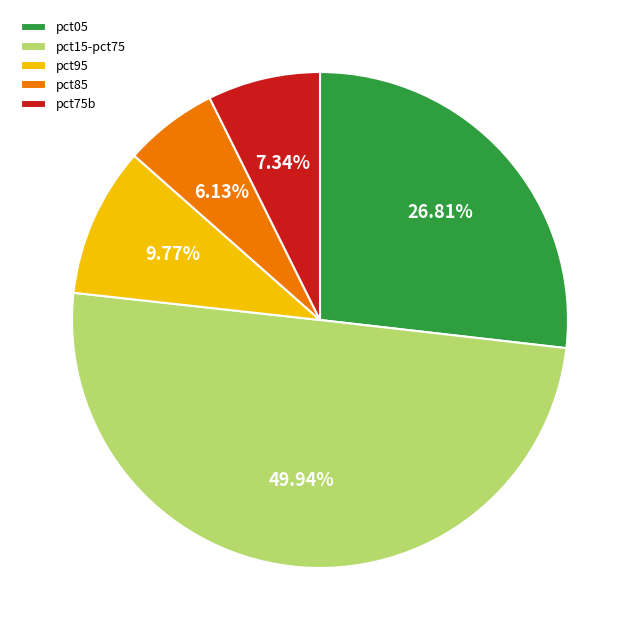

Rank the categories by value from highest to lowest.

pct15-pct75, pct05, pct95, pct75b, pct85